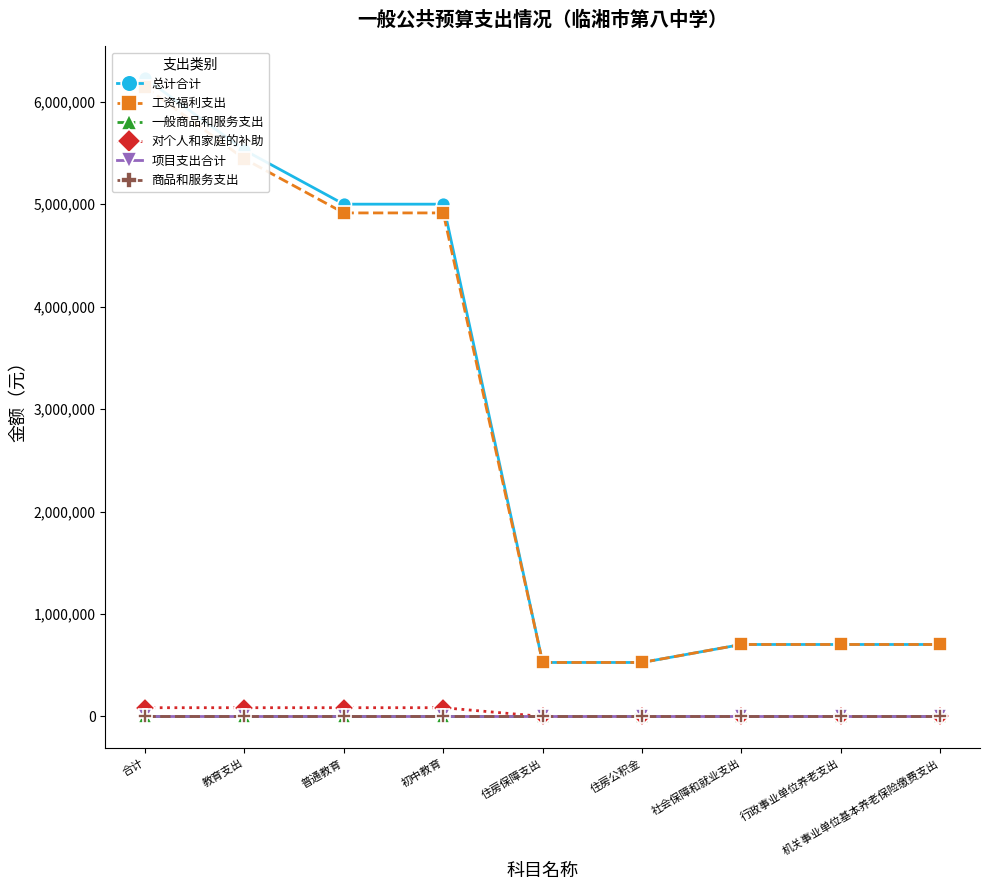

Reading left to right, what are all the values shown in this chart?

总计合计: 6230682.4	5528102.6	5001167.7	5001167.7	526934.9	526934.9	702579.8	702579.8	702579.8
工资福利支出: 6145242.4	5442662.6	4915727.7	4915727.7	526934.9	526934.9	702579.8	702579.8	702579.8
一般商品和服务支出: 0.0	0.0	0.0	0.0	0.0	0.0	0.0	0.0	0.0
对个人和家庭的补助: 85440.0	85440.0	85440.0	85440.0	0.0	0.0	0.0	0.0	0.0
项目支出合计: 0.0	0.0	0.0	0.0	0.0	0.0	0.0	0.0	0.0
商品和服务支出: 0.0	0.0	0.0	0.0	0.0	0.0	0.0	0.0	0.0